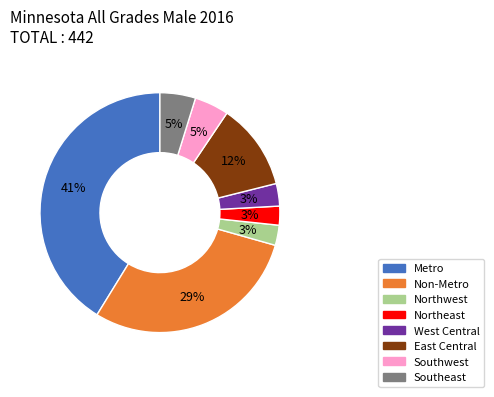

Which slice is the largest?

Metro